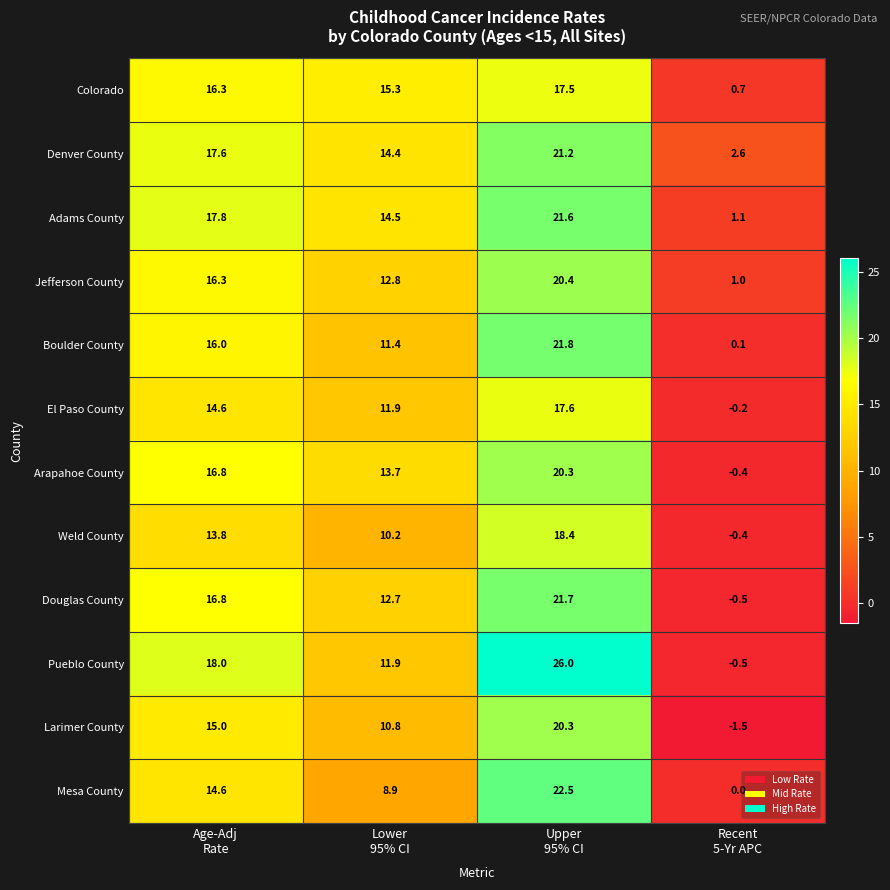

What is the average value of the Jefferson County series?

12.6